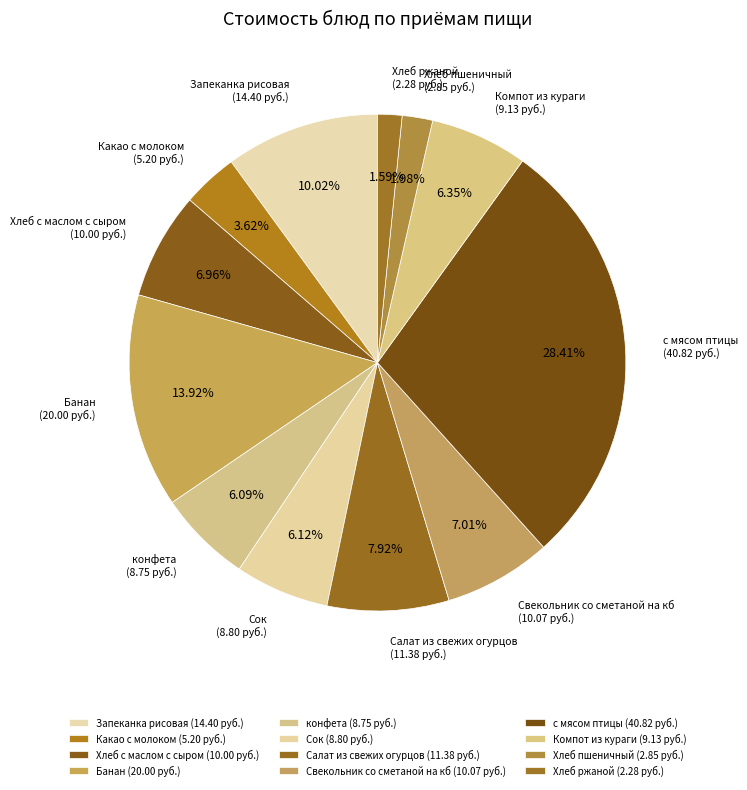

To the nearest percent, what is the difference between the largest and smallest slice percentages?

27%